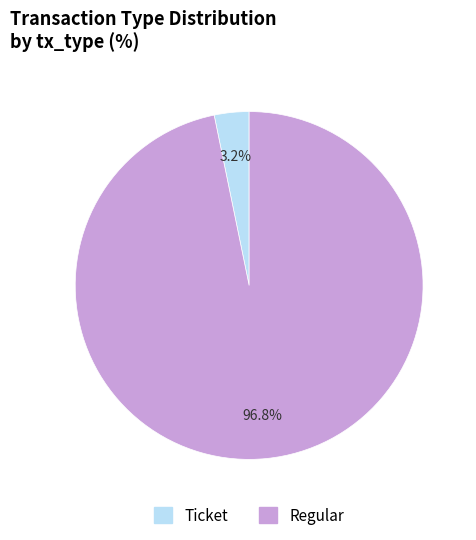

What is the smallest slice in the pie chart?

Ticket